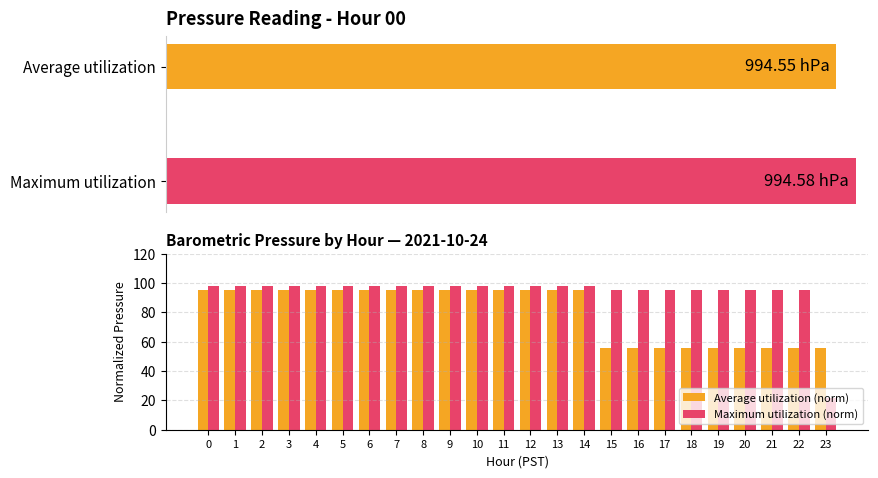

What is the difference between the maximum and minimum values in the Average utilization (norm) series?

40.0